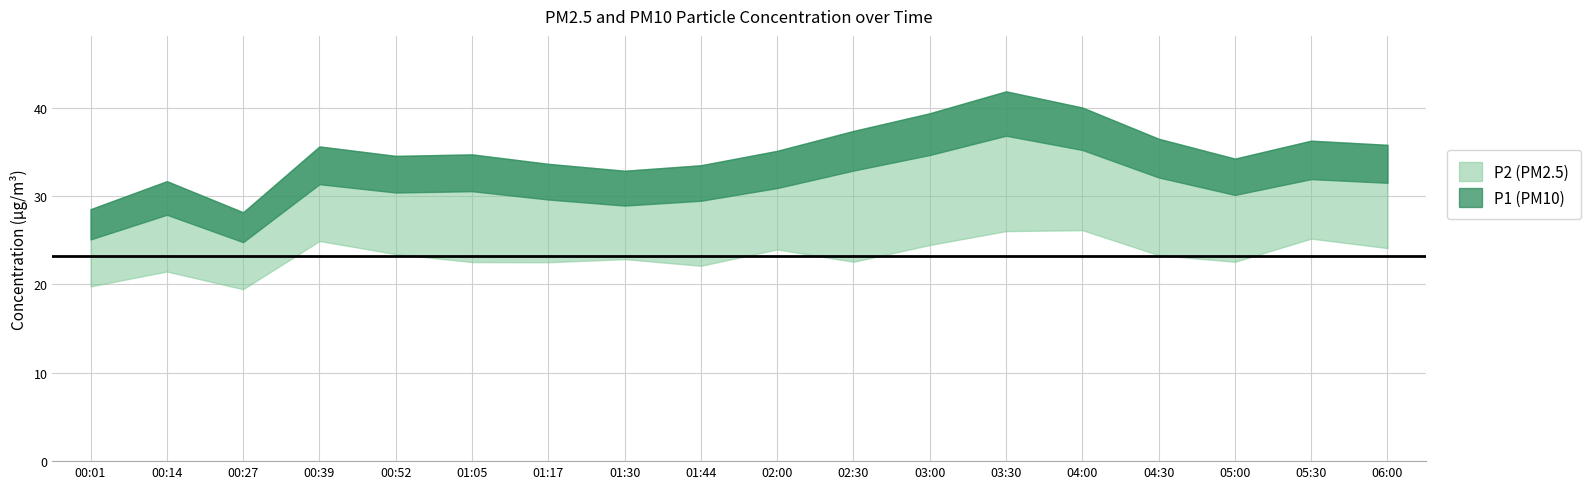

Rank the series by their maximum value, from highest to lowest.

P1, P2